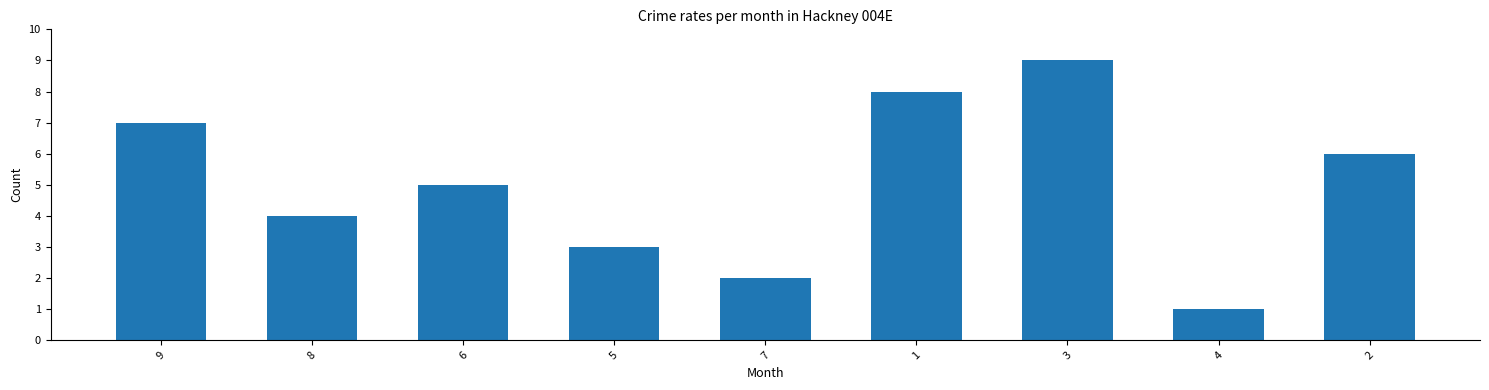

Which category has the lowest value across all series?

4